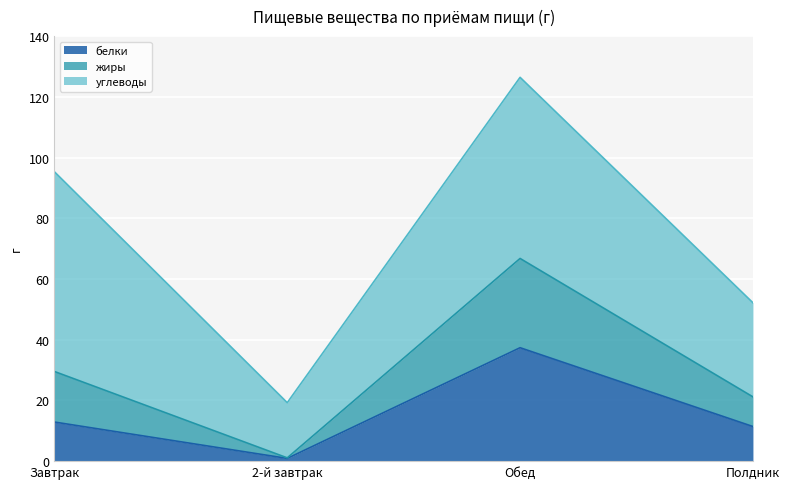

Does the chart display data point markers on the line(s)?

No